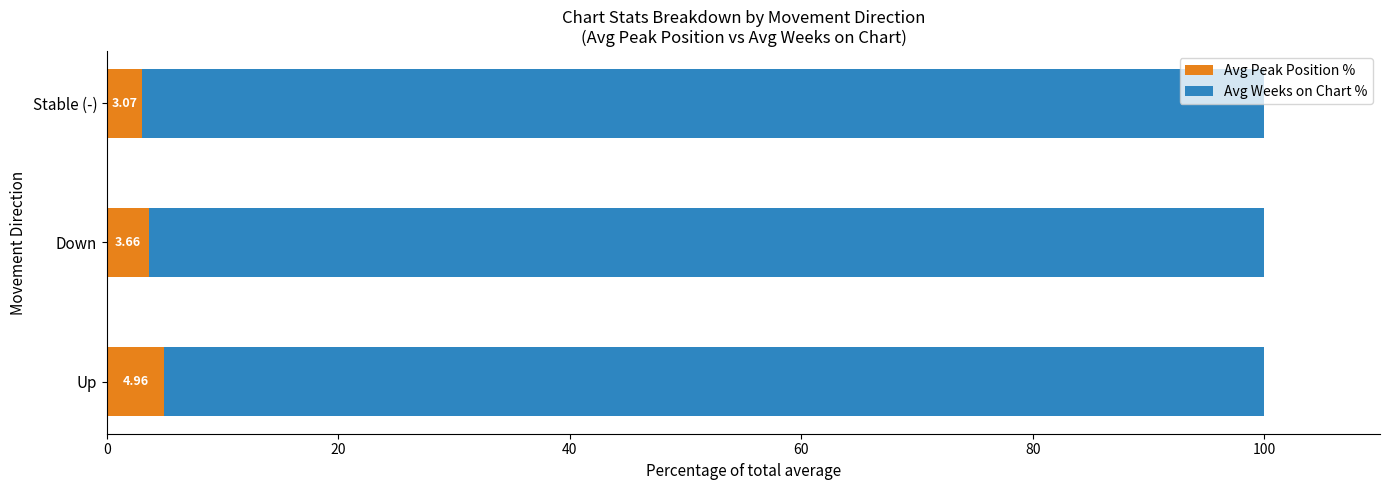

What is the total value across all series at Stable (-)?

100.0